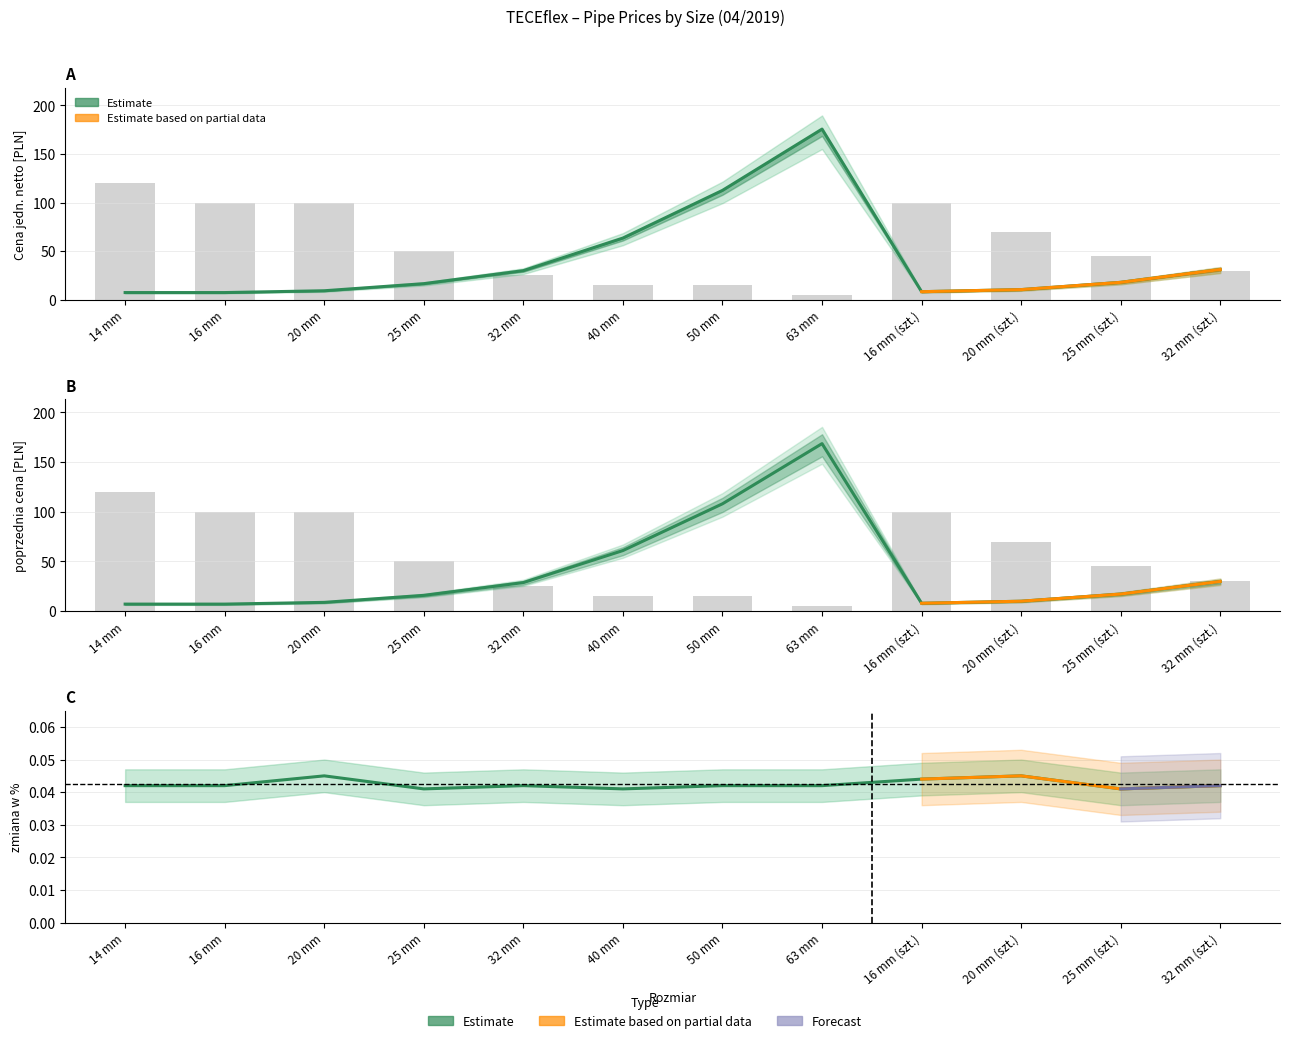

What is the difference between the poprzednia cena values at 25 mm and 16 mm (szt.)?

7.9